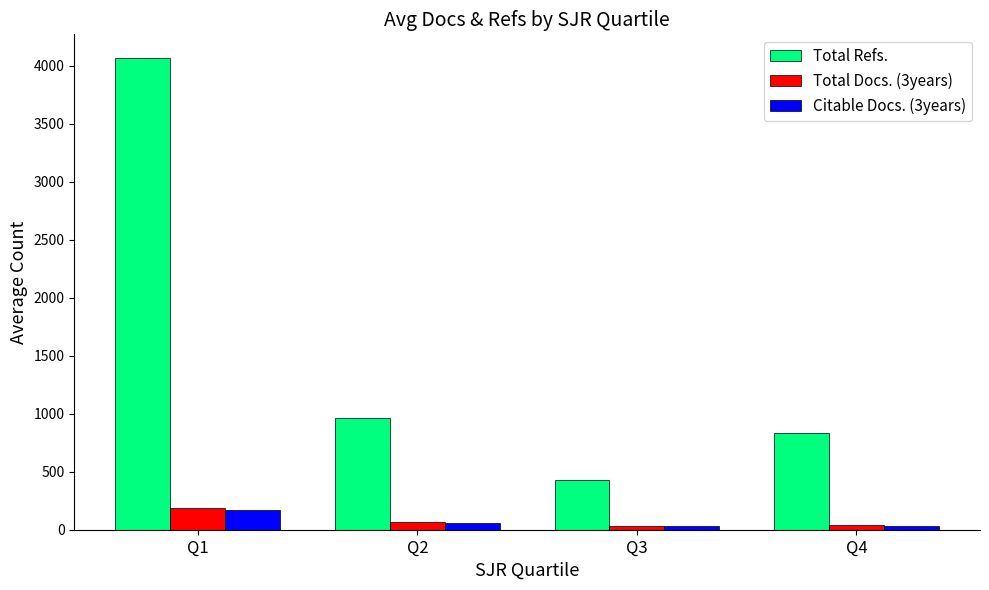

True or false: Citable Docs. (3years) has a value of 60.6 at Q2.

True